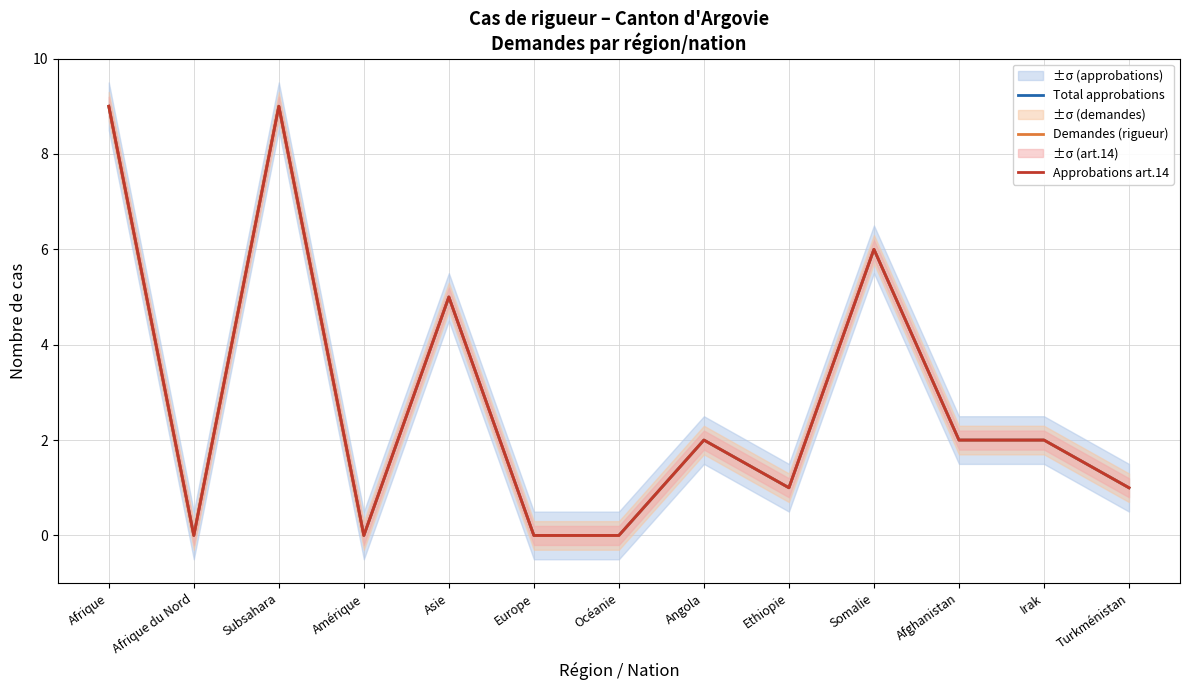

Is the value of Approbations art.14 at Océanie greater than the value of Demandes (rigueur) at Amérique?

No